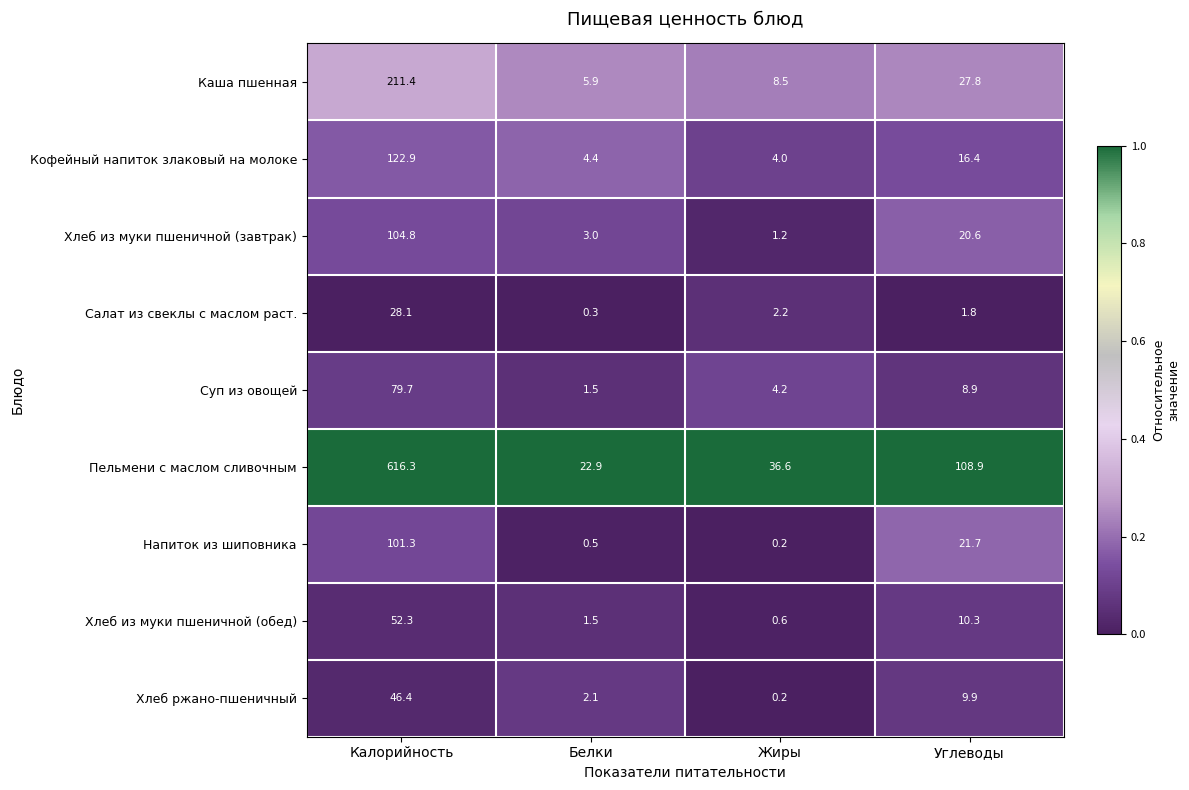

The Суп из овощей series shows 79.7 at Калорийность. True or false?

True